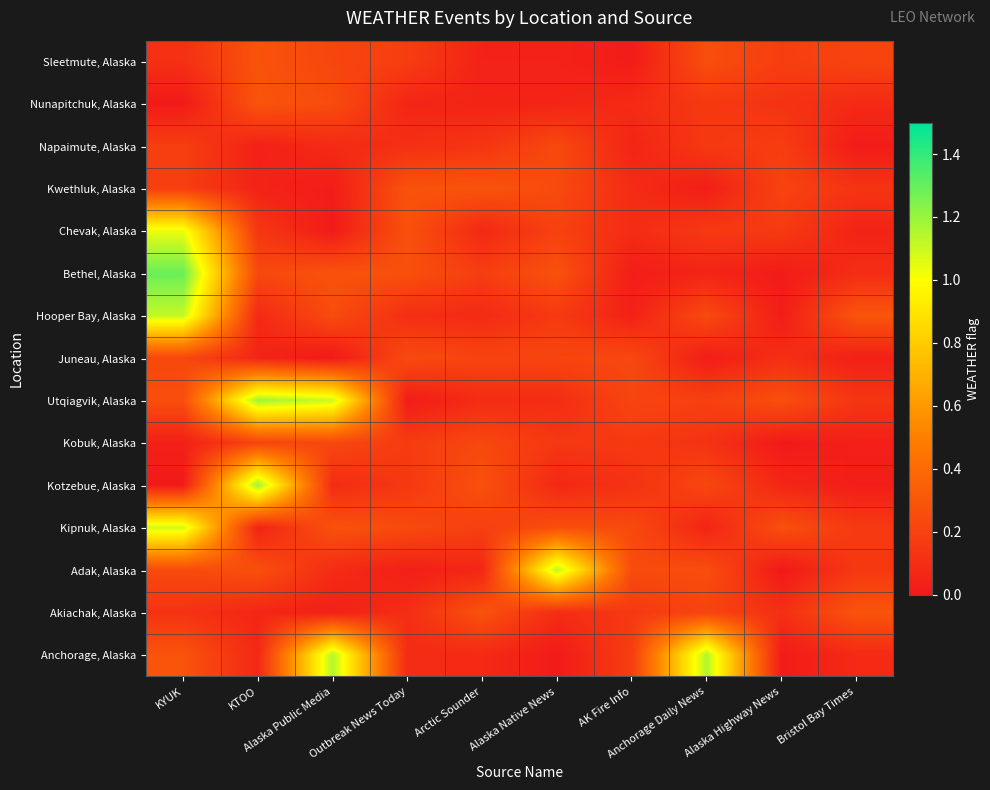

At KYUK, list the series in order from smallest to largest.

Nunapitchuk, Alaska, Kotzebue, Alaska, Kobuk, Alaska, Sleetmute, Alaska, Akiachak, Alaska, Kwethluk, Alaska, Napaimute, Alaska, Juneau, Alaska, Adak, Alaska, Utqiagvik, Alaska, Anchorage, Alaska, Chevak, Alaska, Kipnuk, Alaska, Hooper Bay, Alaska, Bethel, Alaska